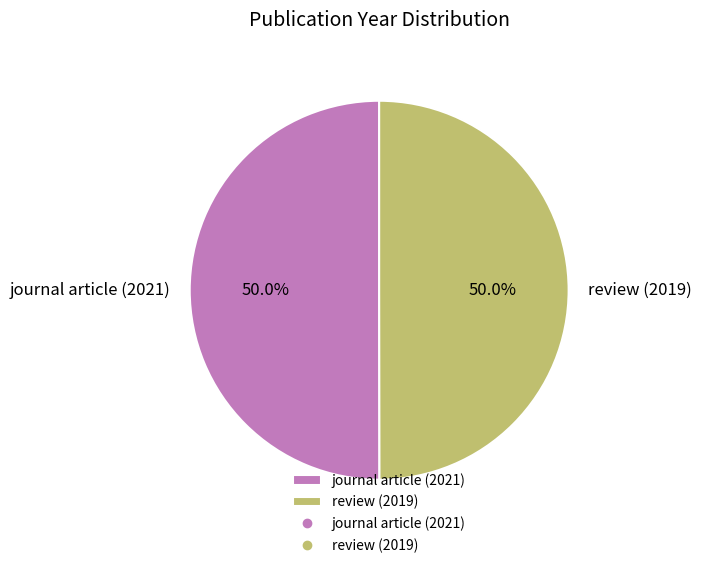

What is the ratio of the value at review (2019) to the value at journal article (2021)?

1.0